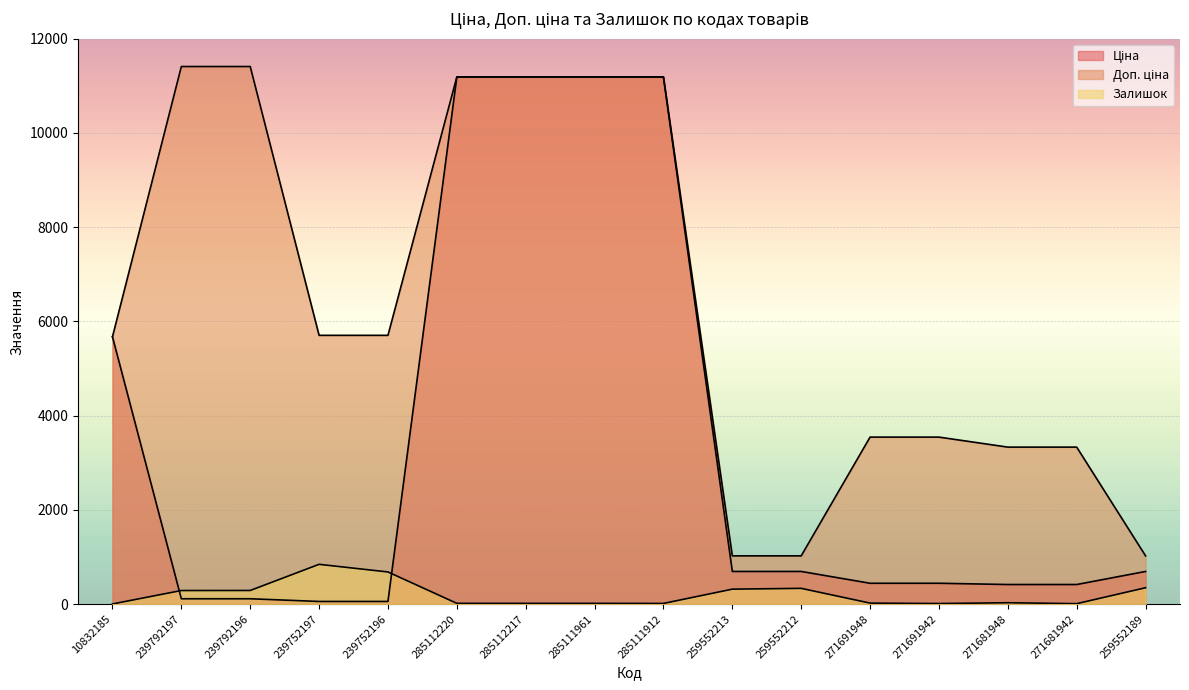

True or false: Доп. ціна and Ціна intersect in this chart.

False